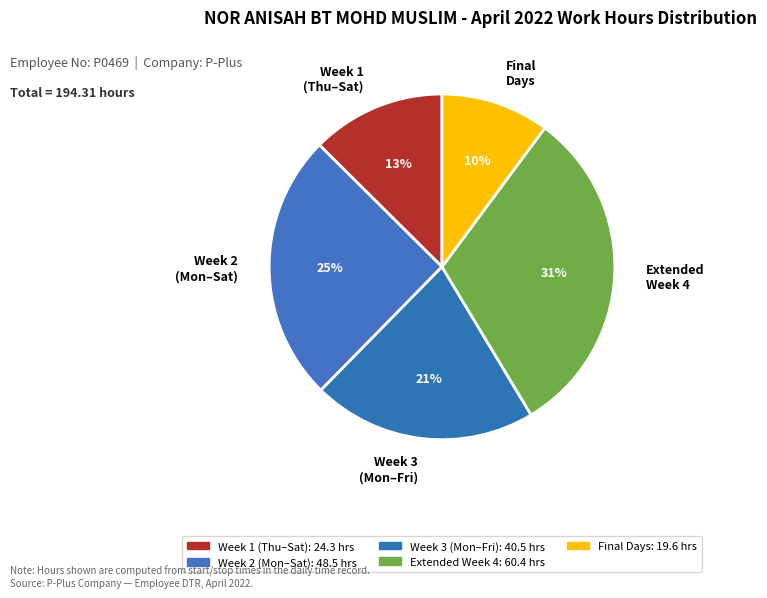

Do Final Days and Week 3 (Mon–Fri) together represent more than half of the pie?

No